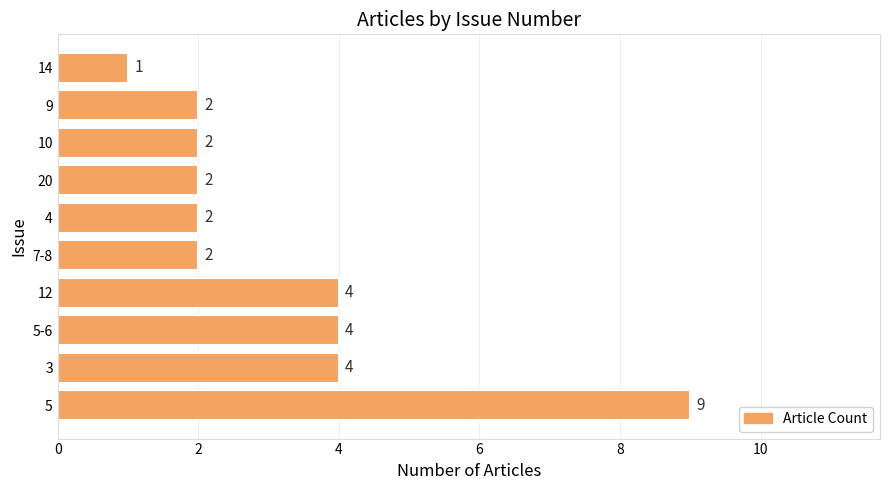

What is the minimum value shown in the chart?

1